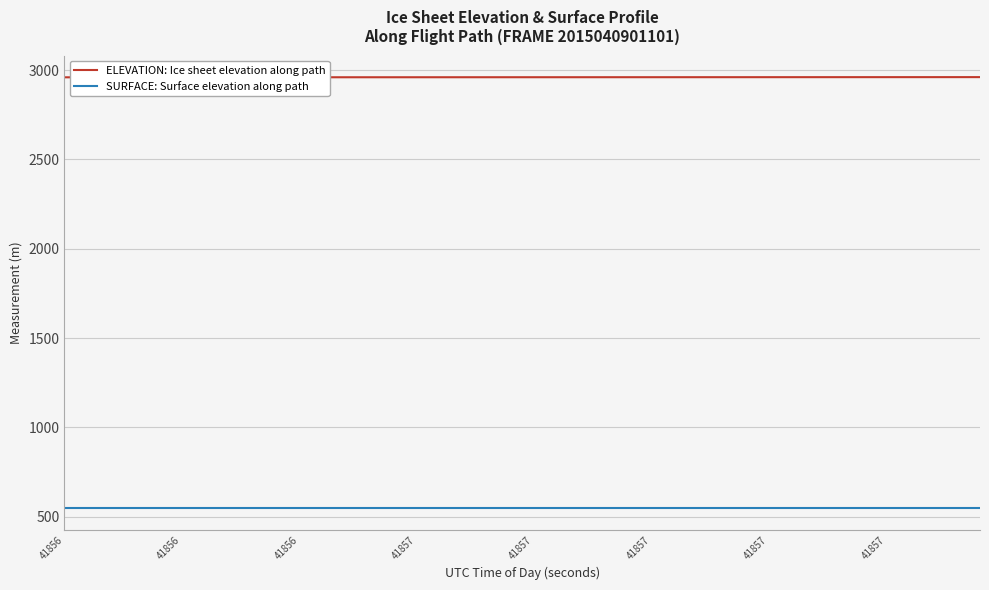

True or false: SURFACE: Surface elevation along path and ELEVATION: Ice sheet elevation along path intersect in this chart.

False